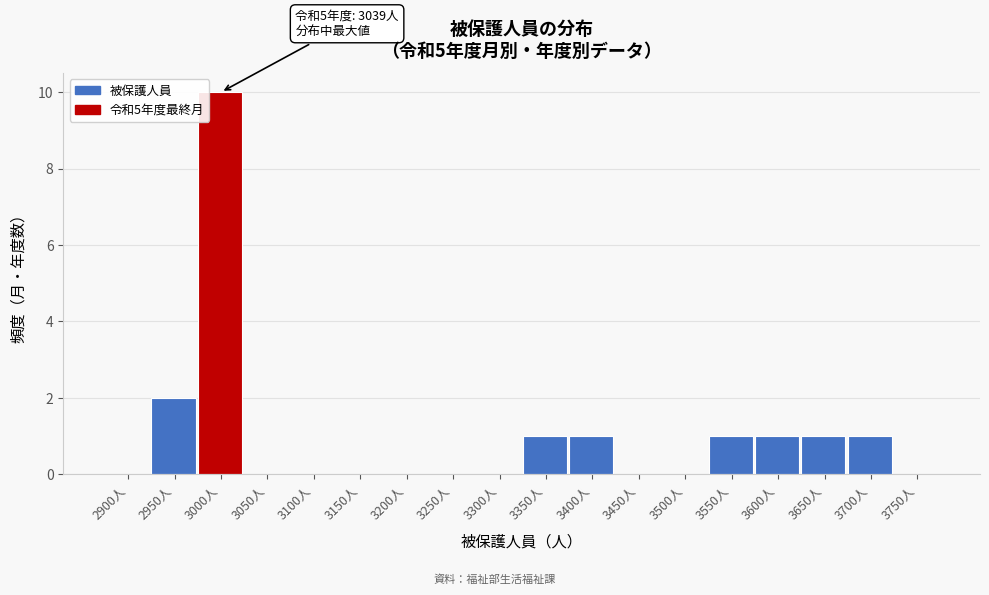

Reading left to right, transcribe all the data shown in this chart.

2900人=0	2950人=2	3000人=10	3050人=0	3100人=0	3150人=0	3200人=0	3250人=0	3300人=0	3350人=1	3400人=1	3450人=0	3500人=0	3550人=1	3600人=1	3650人=1	3700人=1	3750人=0